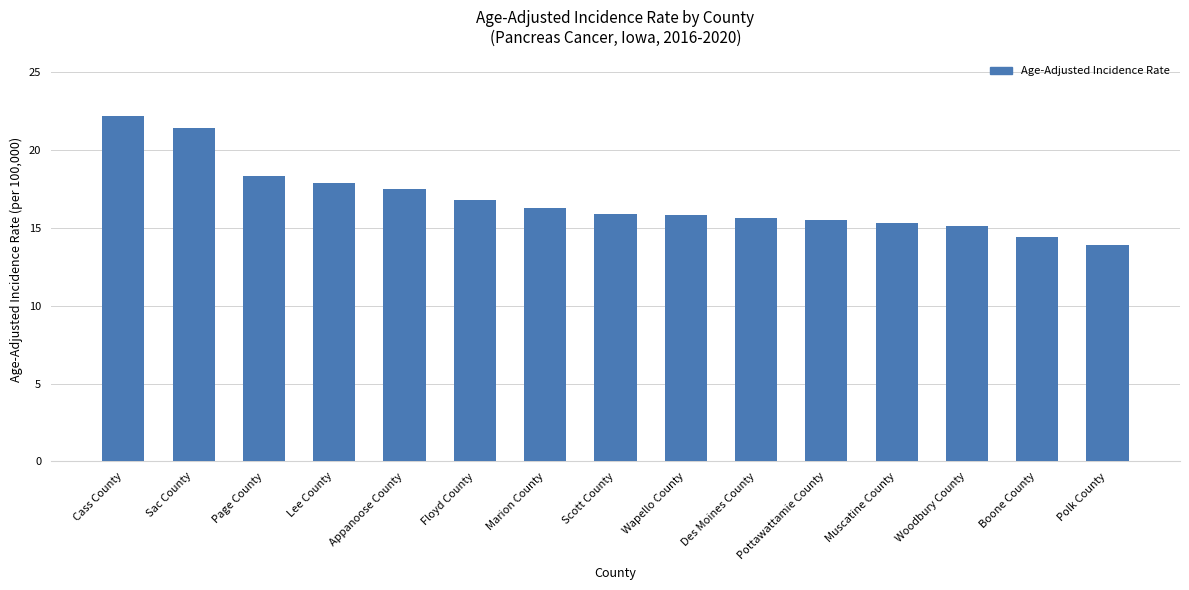

What is the difference between the second highest and minimum values?

7.5